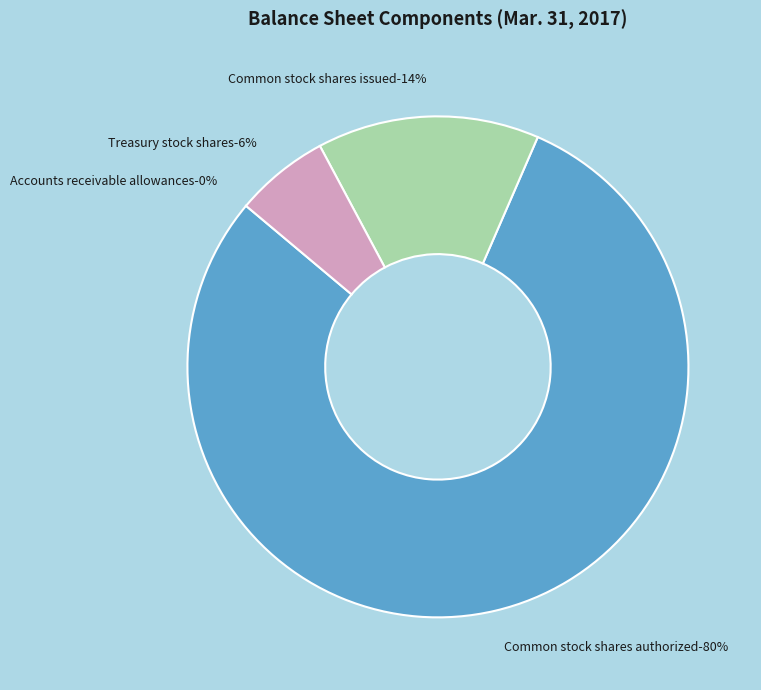

Rank the categories by value from lowest to highest.

Accounts receivable allowances, Treasury stock shares, Common stock shares issued, Common stock shares authorized